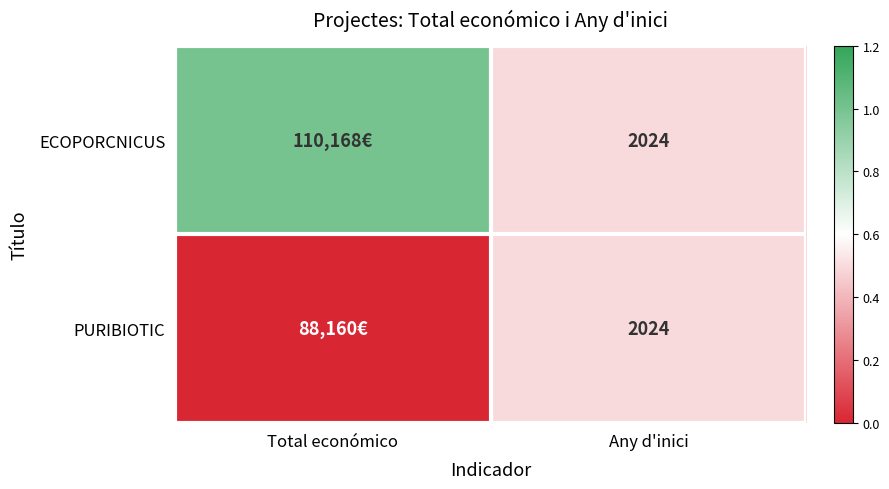

Is it true that PURIBIOTIC equals 2024 at Any d'inici?

True